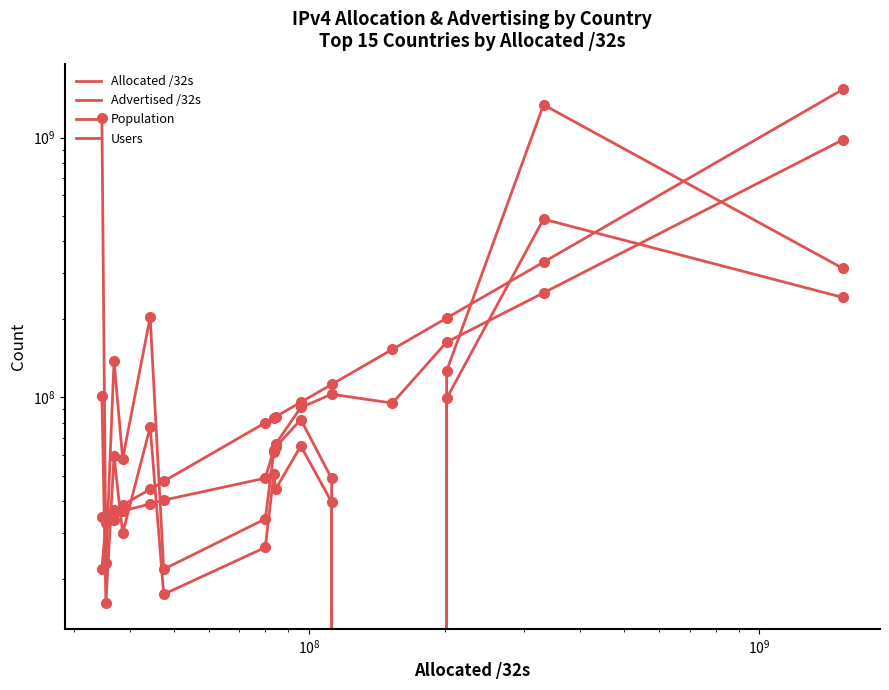

List the series in order of their peak value, highest first.

Allocated /32s, Population, Advertised /32s, Users